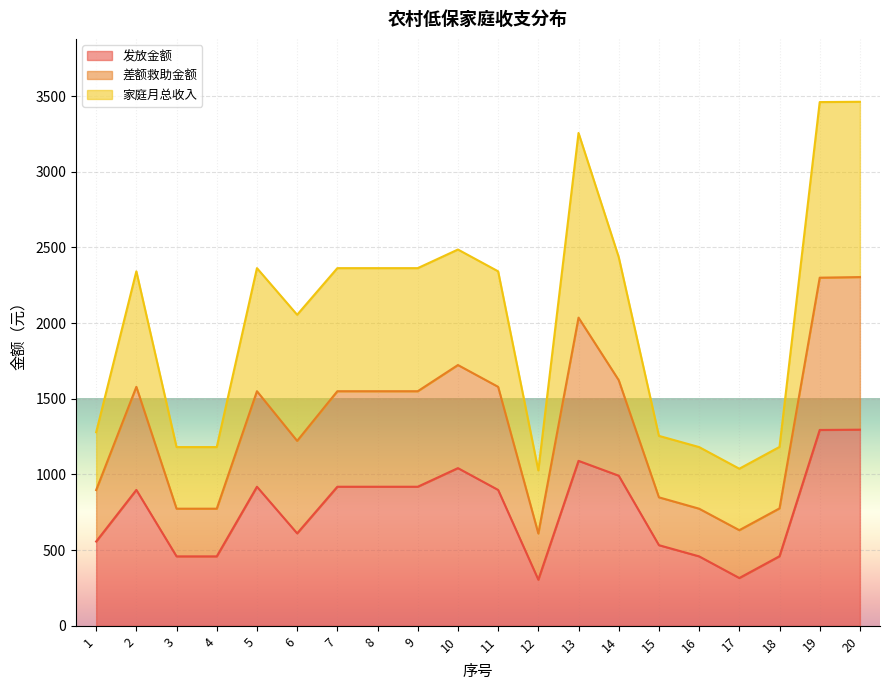

What is the total value across all series at 15?

1255